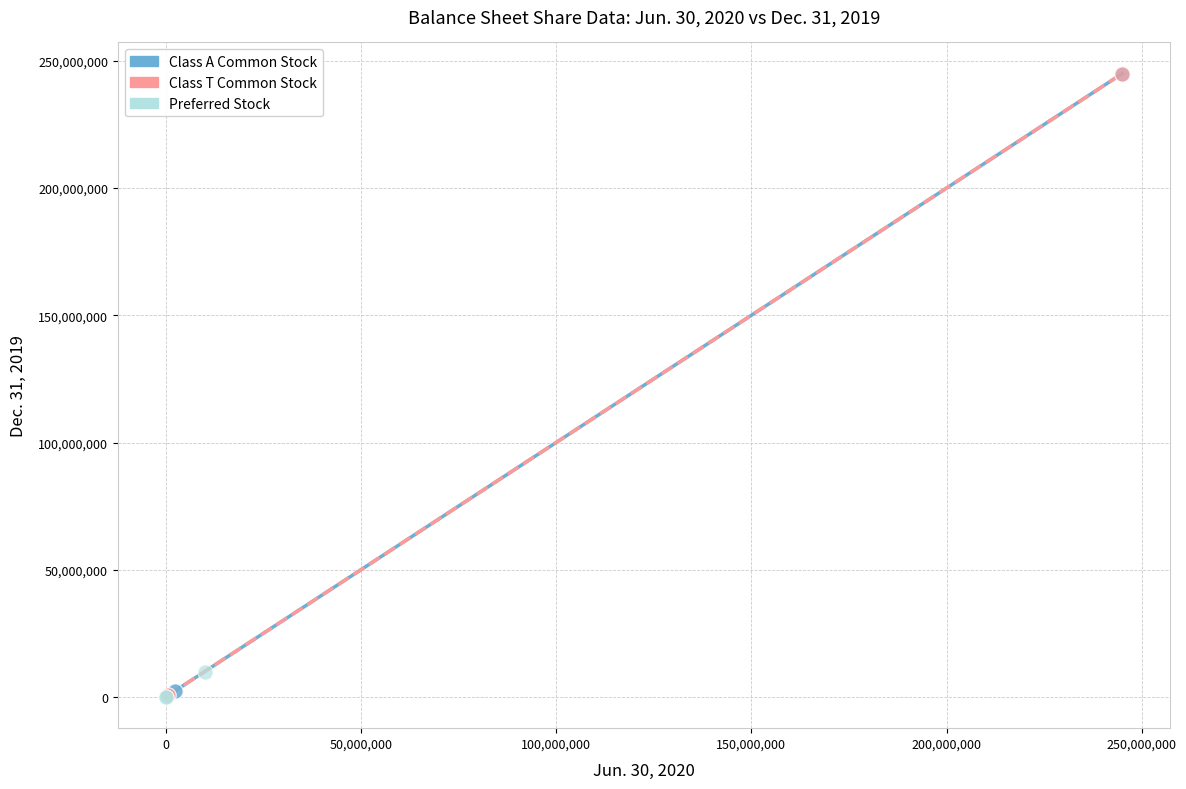

Which series has the widest spread of Y values?

Class T Common Stock